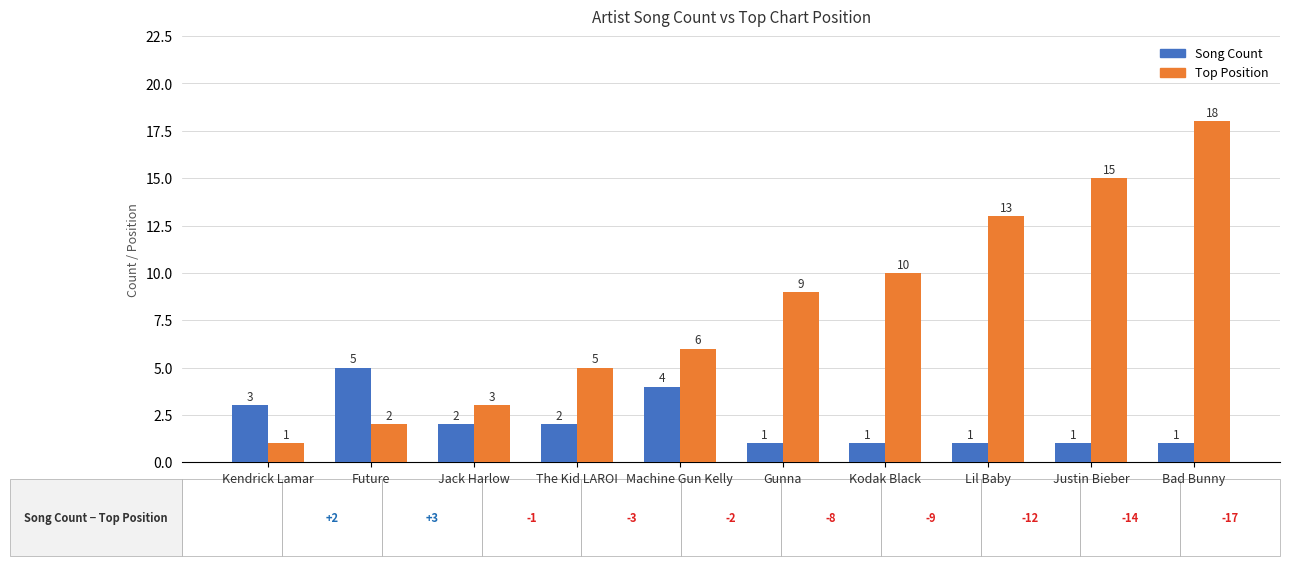

List the series in order of their overall mean, lowest first.

Song Count, Top Position